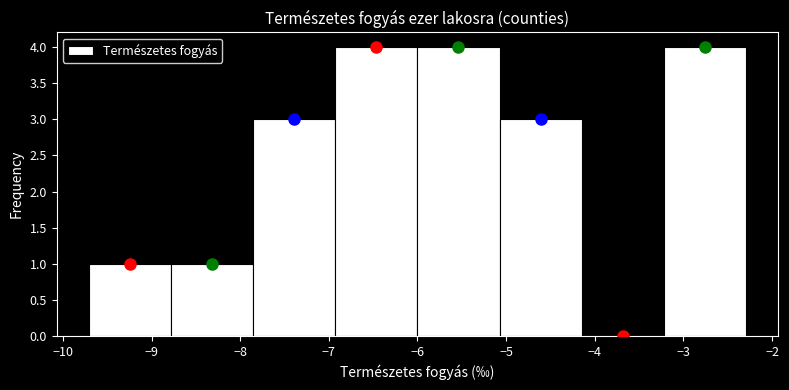

What is the height of the bar covering -8.8 to -7.8 on the x-axis? Neither the bar edges nor the heights are printed on the chart, so give them approximately, as read against the axes.

1